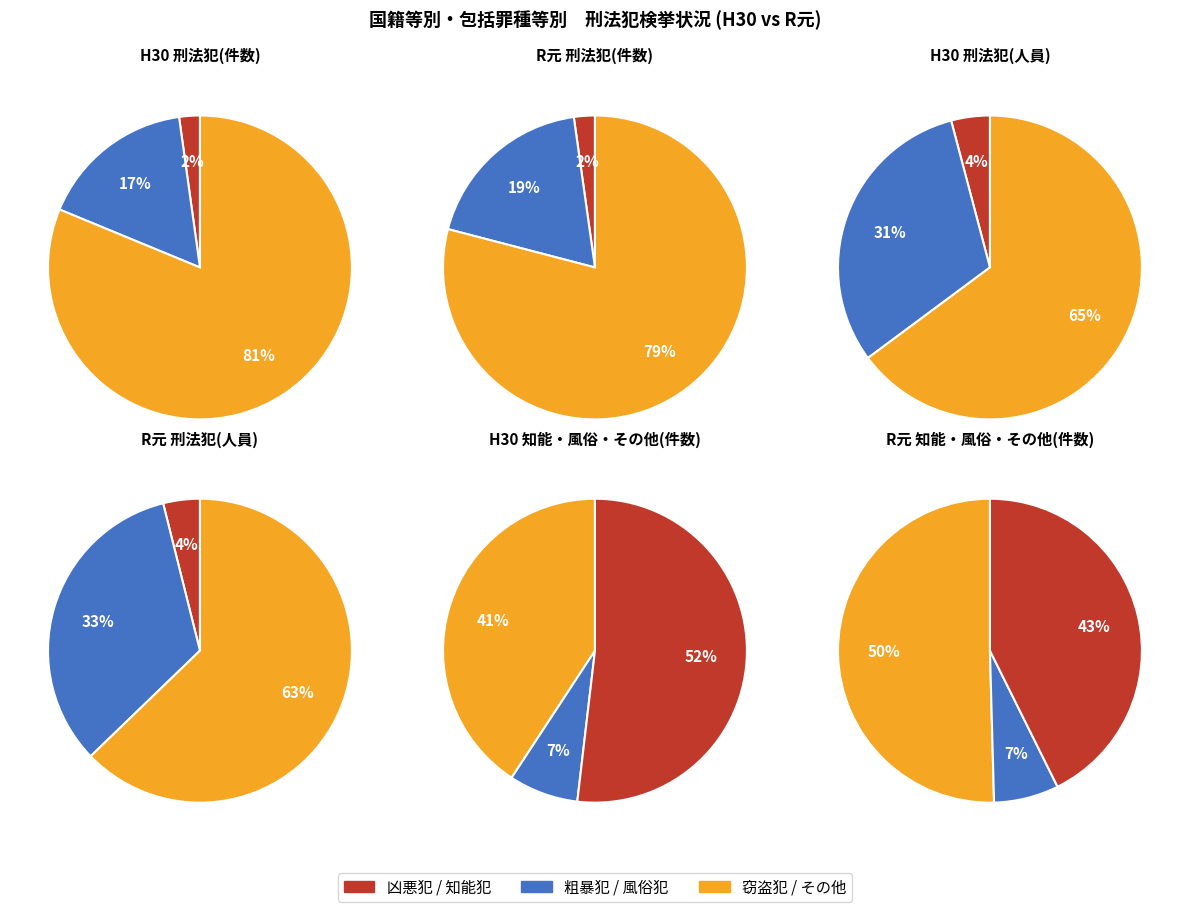

Combined, do 4 and 1 account for over 50%?

No